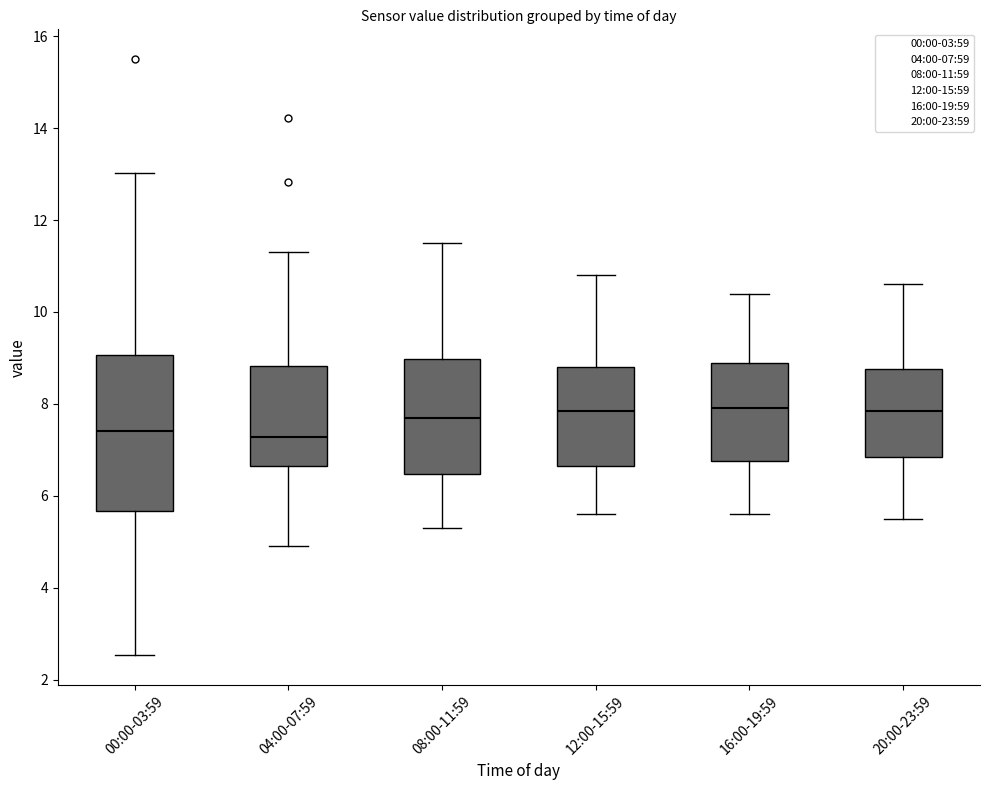

Reading left to right, transcribe this box plot: for each box, give where its median line is, the range the box spans, and where its two whiskers end, as read against the y-axis. The values are not printed on the chart, so give them approximately, as read against the axis.

00:00-03:59: median 7.4, box 5.6 to 9.0, whiskers 2.6 to 13.0
04:00-07:59: median 7.2, box 6.6 to 8.8, whiskers 5.0 to 11.4
08:00-11:59: median 7.8, box 6.4 to 9.0, whiskers 5.4 to 11.6
12:00-15:59: median 7.8, box 6.6 to 8.8, whiskers 5.6 to 10.8
16:00-19:59: median 8.0, box 6.8 to 9.0, whiskers 5.6 to 10.4
20:00-23:59: median 7.8, box 6.8 to 8.8, whiskers 5.6 to 10.6